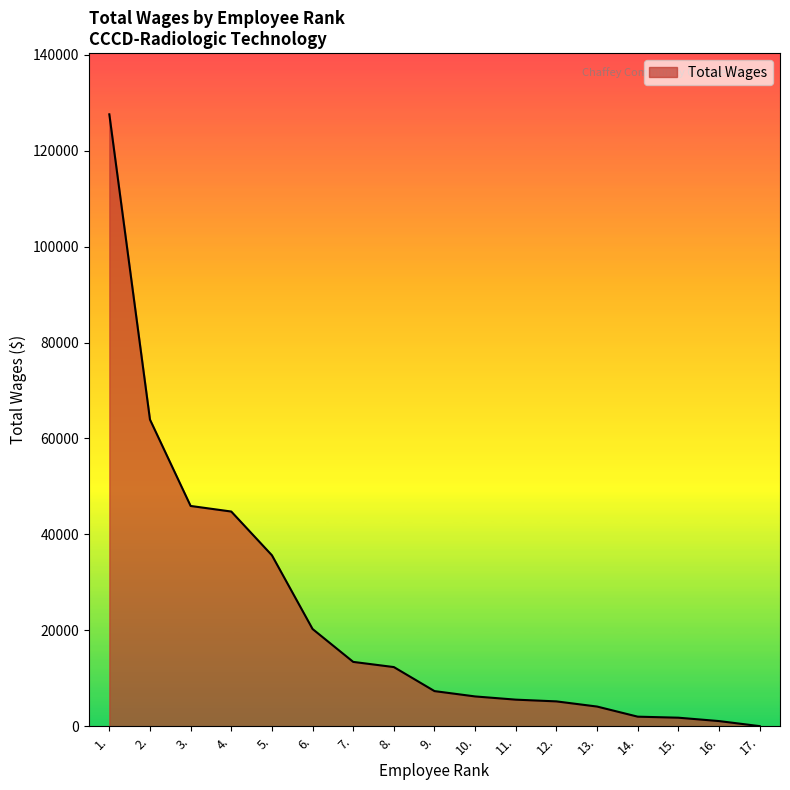

Which label corresponds to the largest value in the chart?

1.